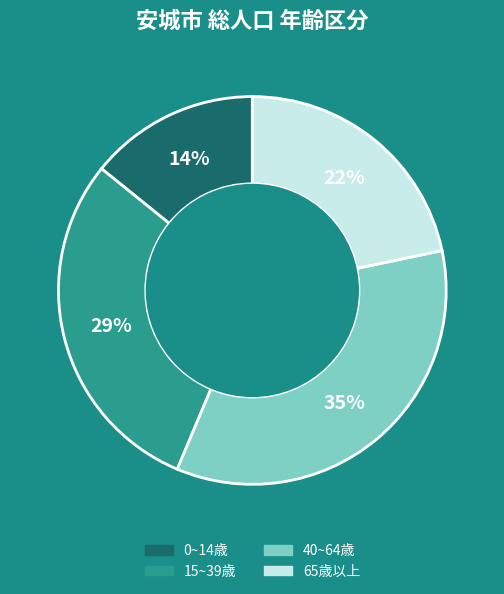

How many segments does this pie chart have?

4